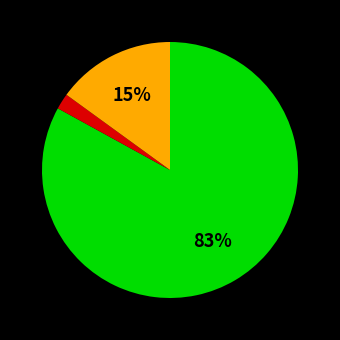

How many slices are in this pie chart?

3